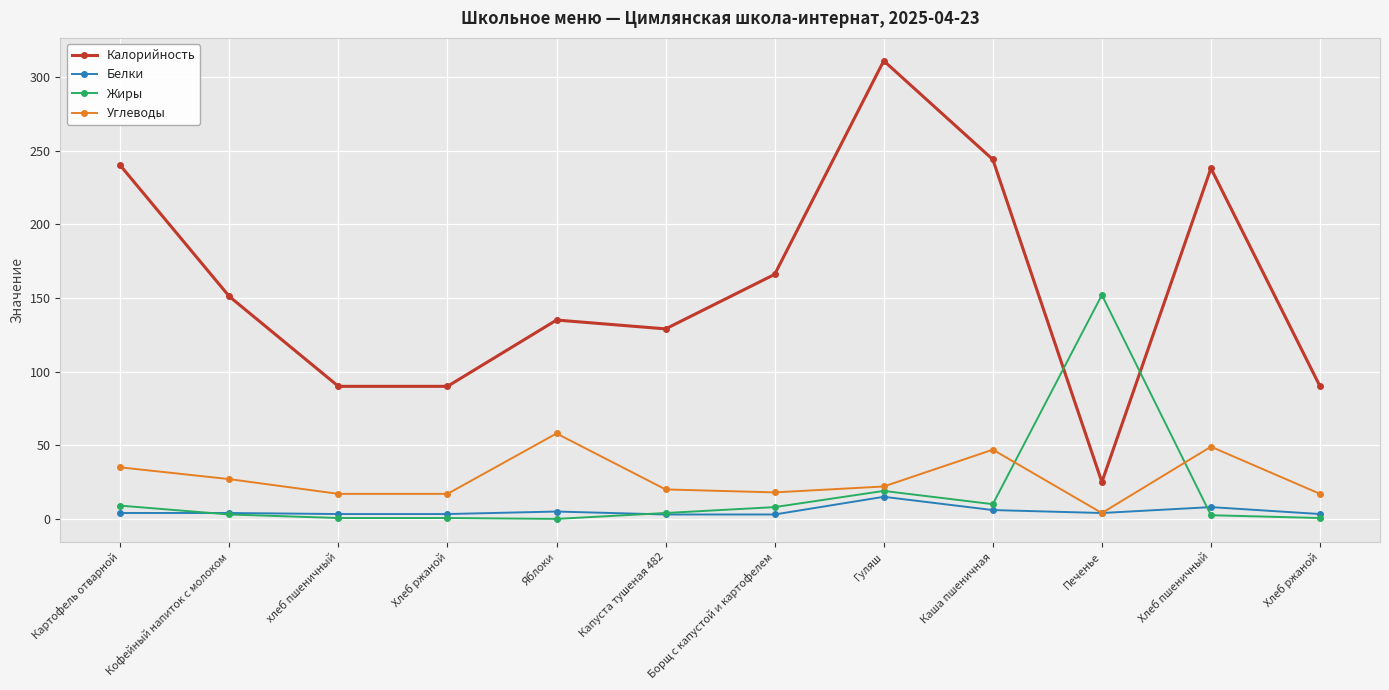

How many lines are shown in the chart?

4